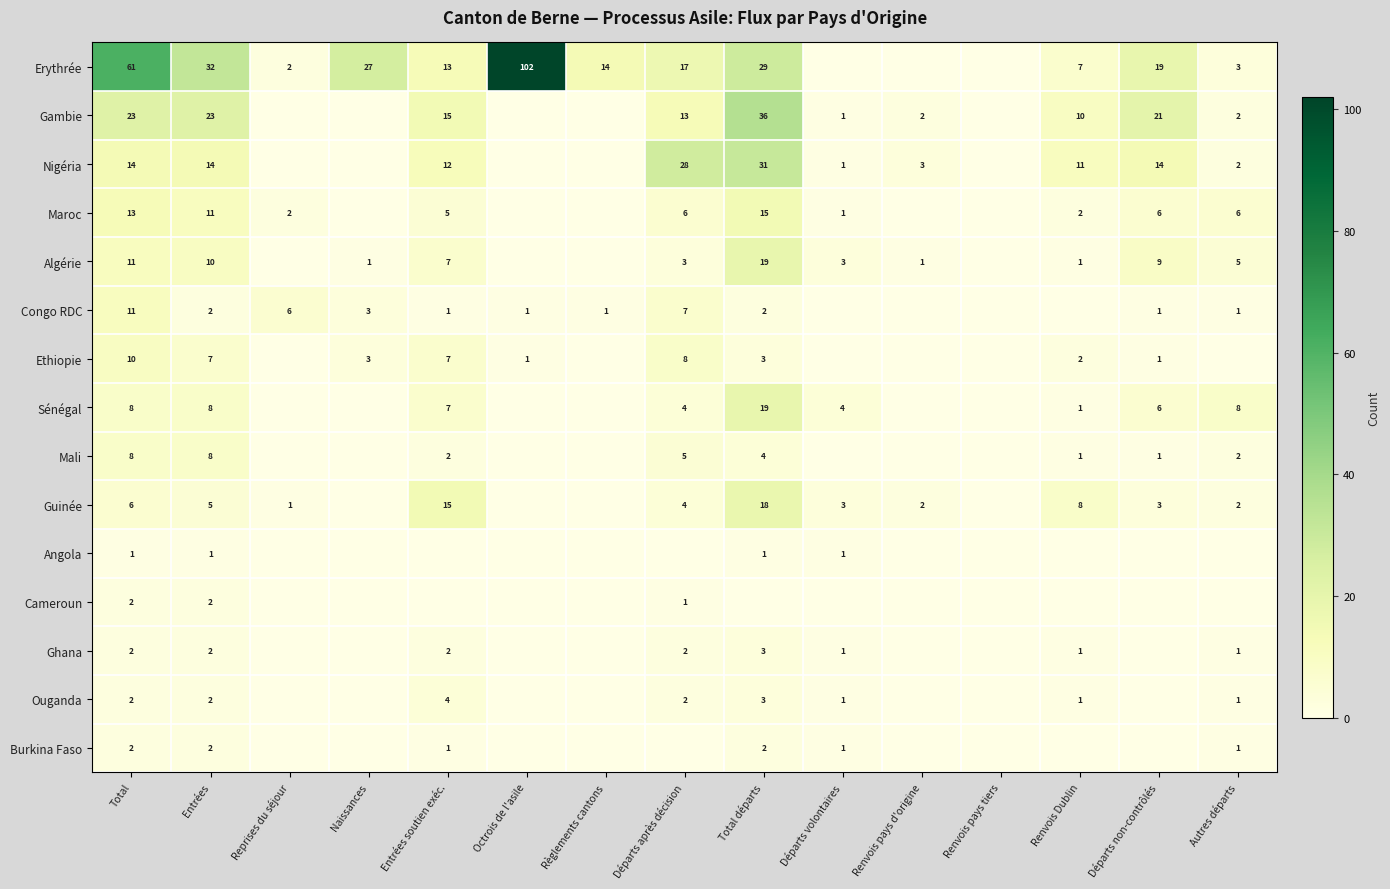

Which has a higher value, Entrées soutien exéc. or Total départs?

Total départs